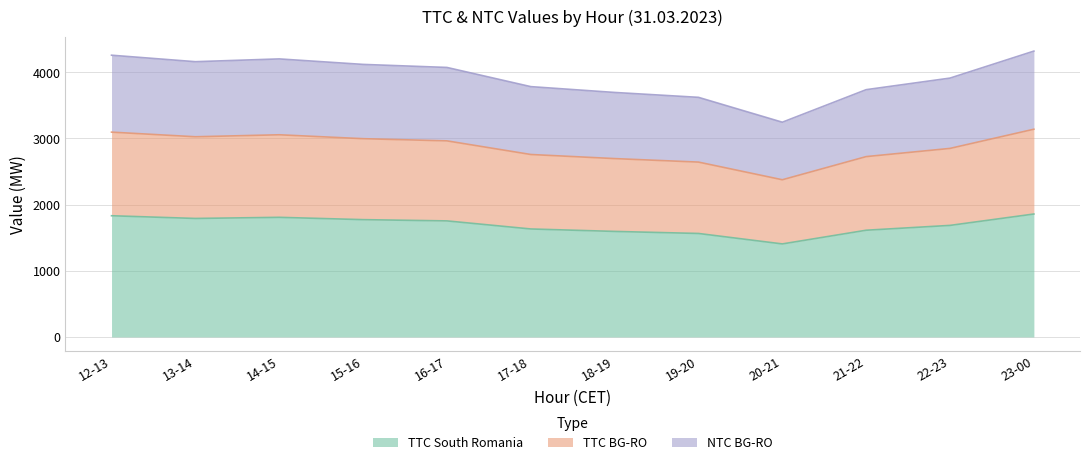

True or false: TTC BG-RO and TTC South Romania intersect in this chart.

False